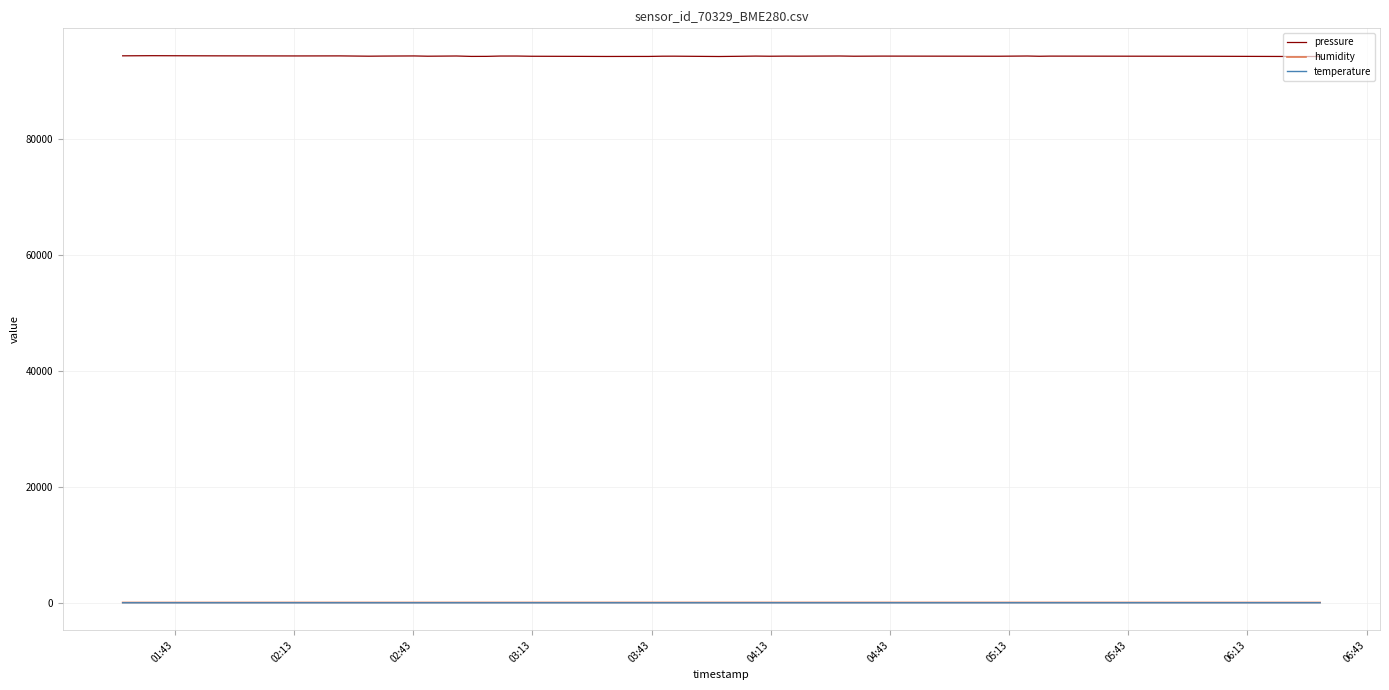

Which series has the widest spread of values?

pressure